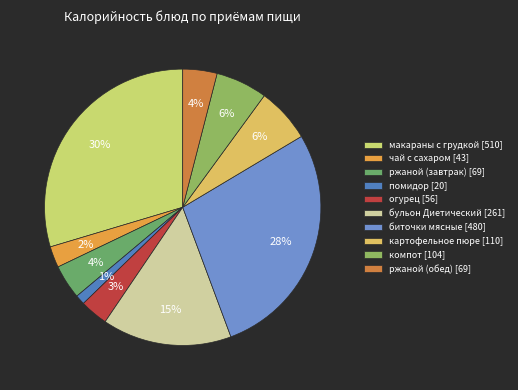

Count the number of slices in the pie.

10